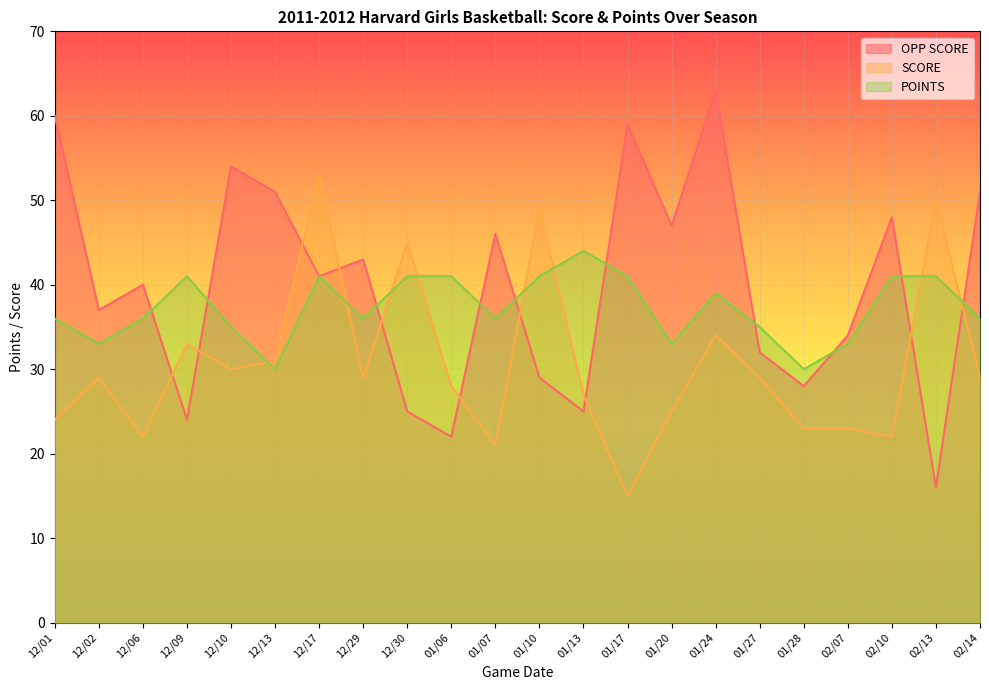

Rank the categories by SCORE value from highest to lowest.

12/17, 02/13, 01/10, 12/30, 01/24, 12/09, 12/13, 12/10, 12/02, 12/29, 01/27, 02/14, 01/06, 01/13, 01/20, 12/01, 01/28, 02/07, 12/06, 02/10, 01/07, 01/17